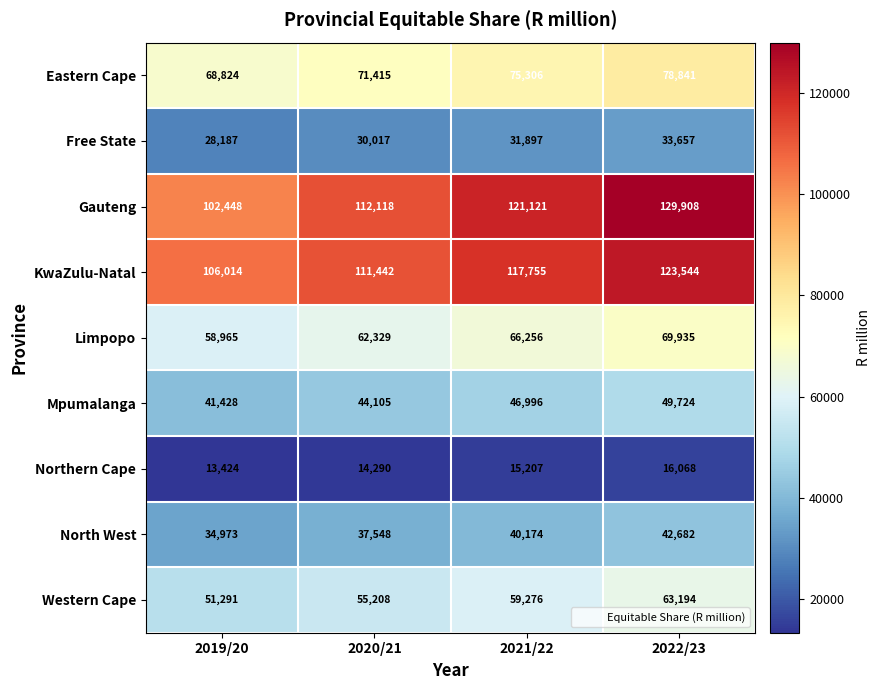

At which category is the sum across all series the highest?

2022/23